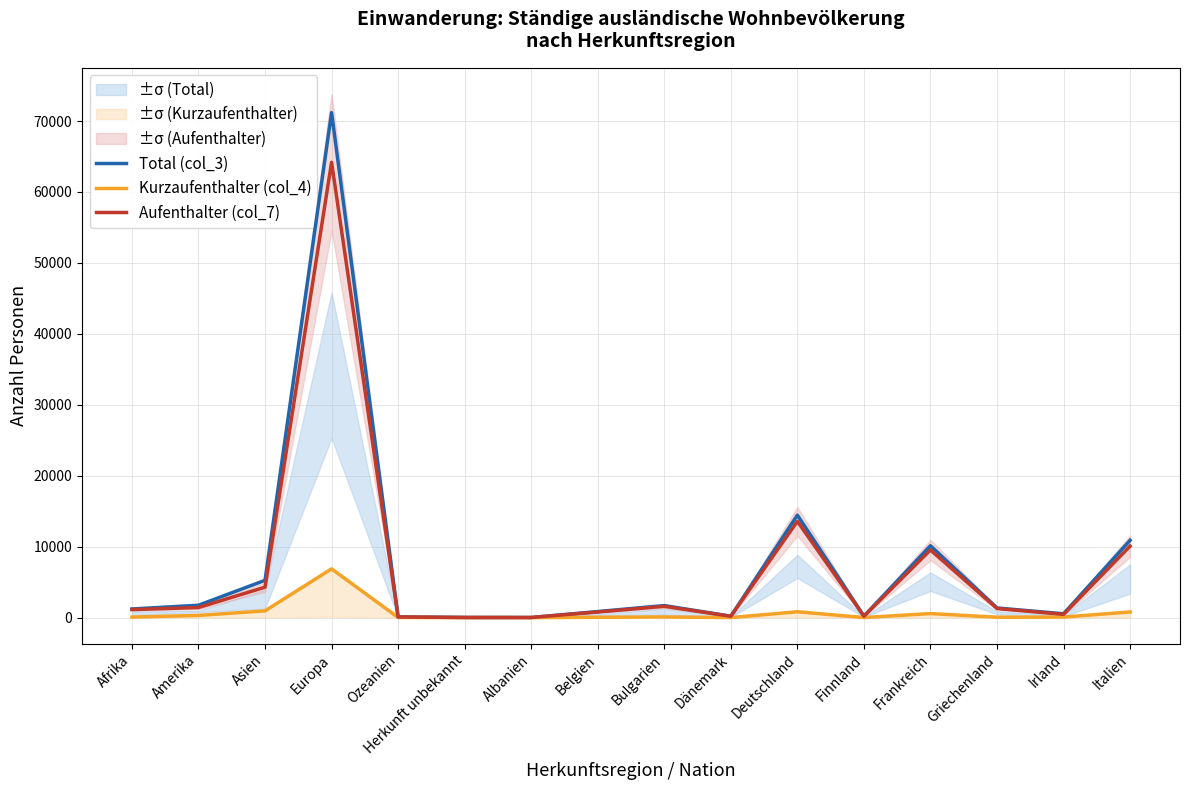

Is it true that Aufenthalter (col_7) equals 2103 at Bulgarien?

False